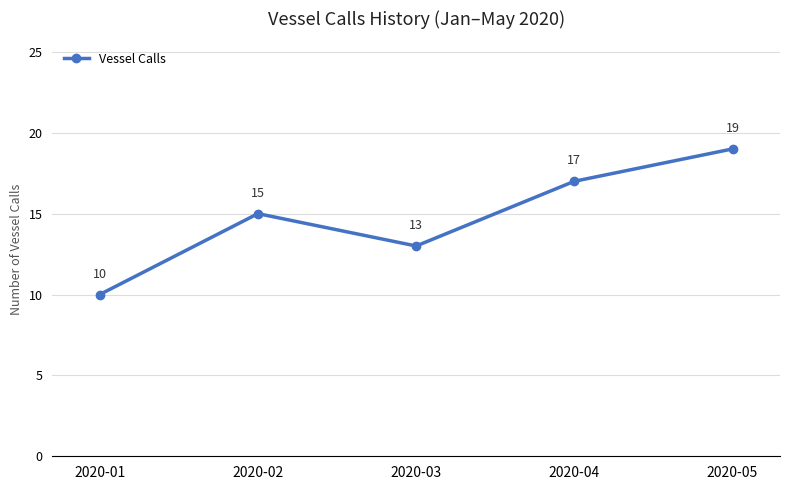

True or false: the data shows 17 at 2020-01.

False